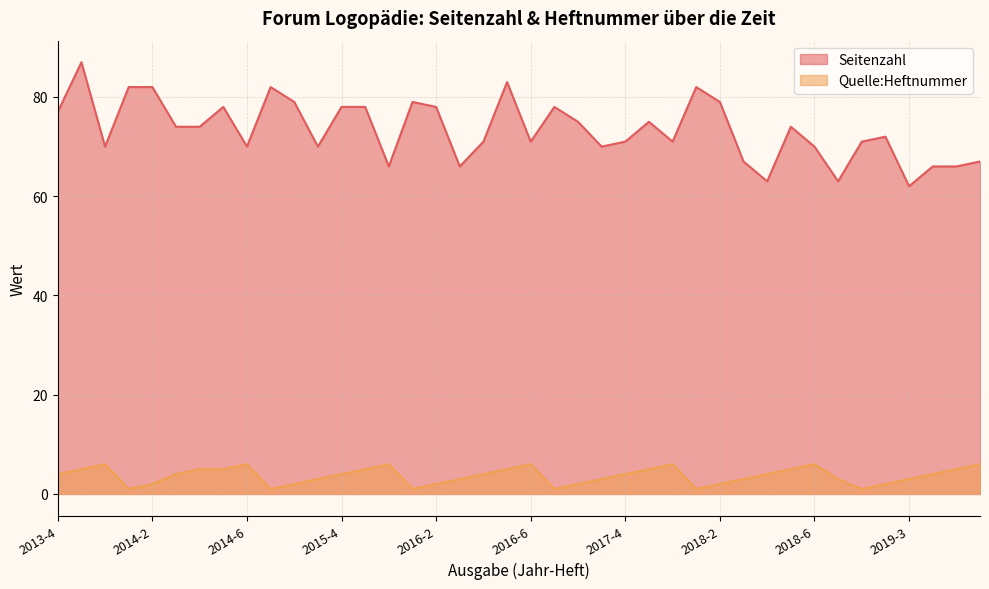

Reading left to right, transcribe all the data shown in this chart.

Seitenzahl: 77	87	70	82	82	74	74	78	70	82	79	70	78	78	66	79	78	66	71	83	71	78	75	70	71	75	71	82	79	67	63	74	70	63	71	72	62	66	66	67
Quelle:Heftnummer: 4	5	6	1	2	4	5	5	6	1	2	3	4	5	6	1	2	3	4	5	6	1	2	3	4	5	6	1	2	3	4	5	6	3	1	2	3	4	5	6